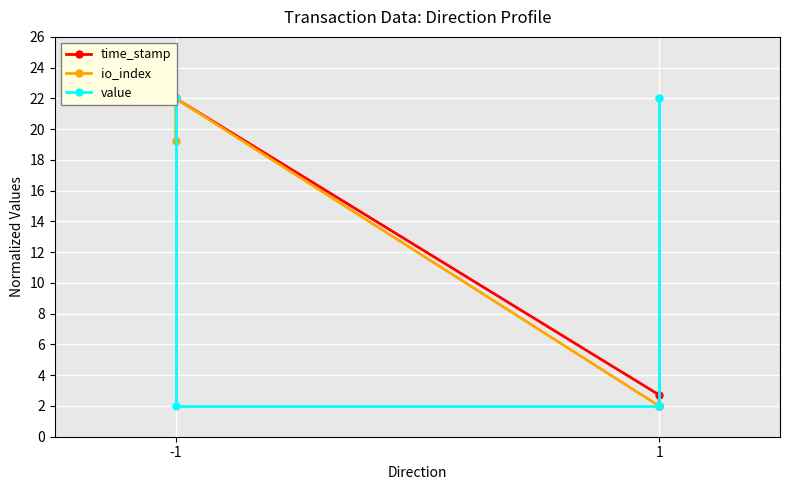

What is the value of the io_index point at the 2nd from the left?

22.0